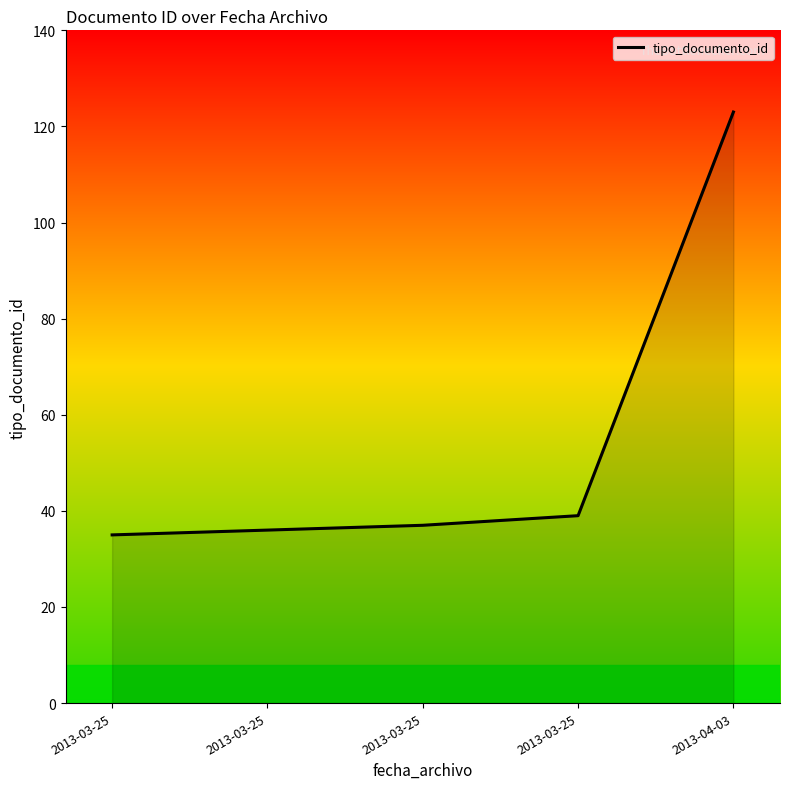

How many lines are shown in the chart?

1